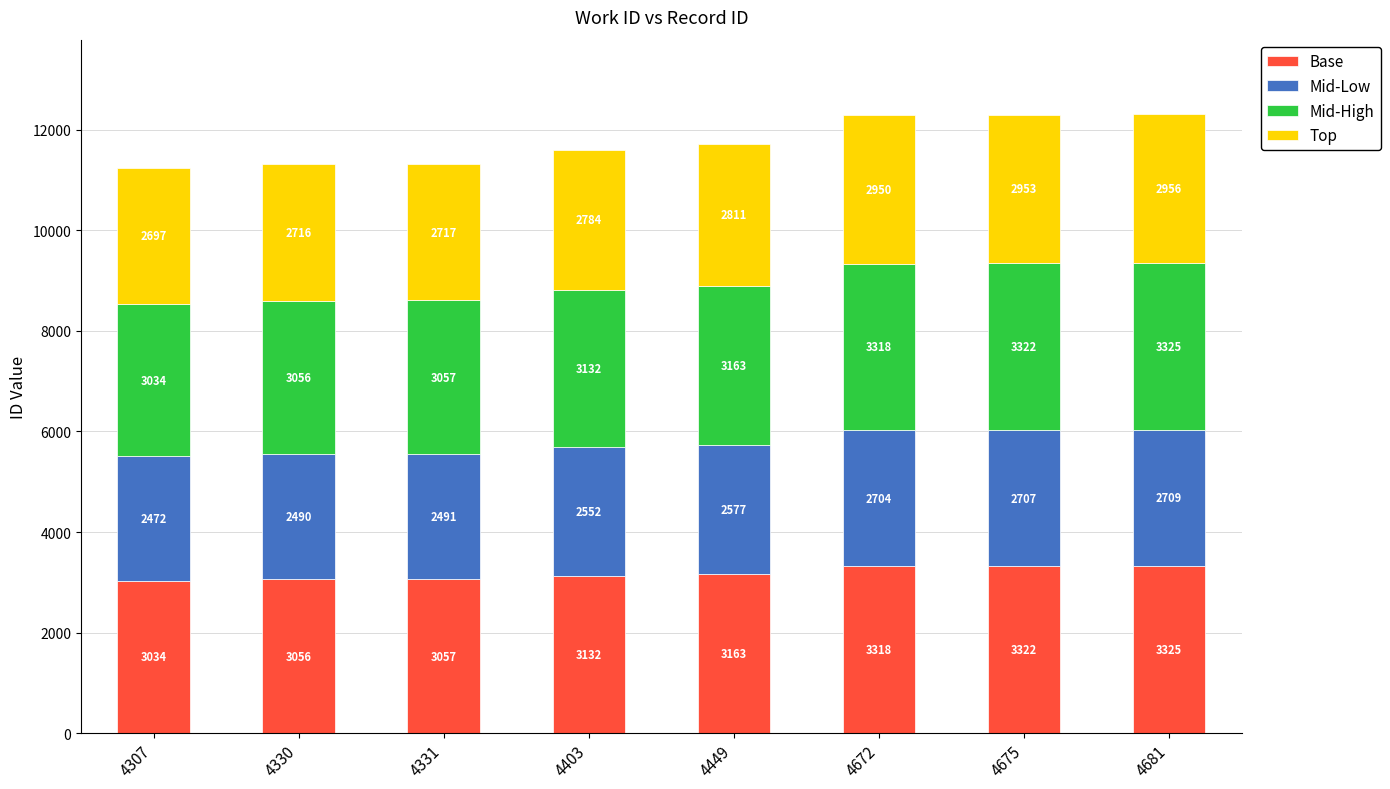

The value of Base at 4672 is 3318. True or false?

True